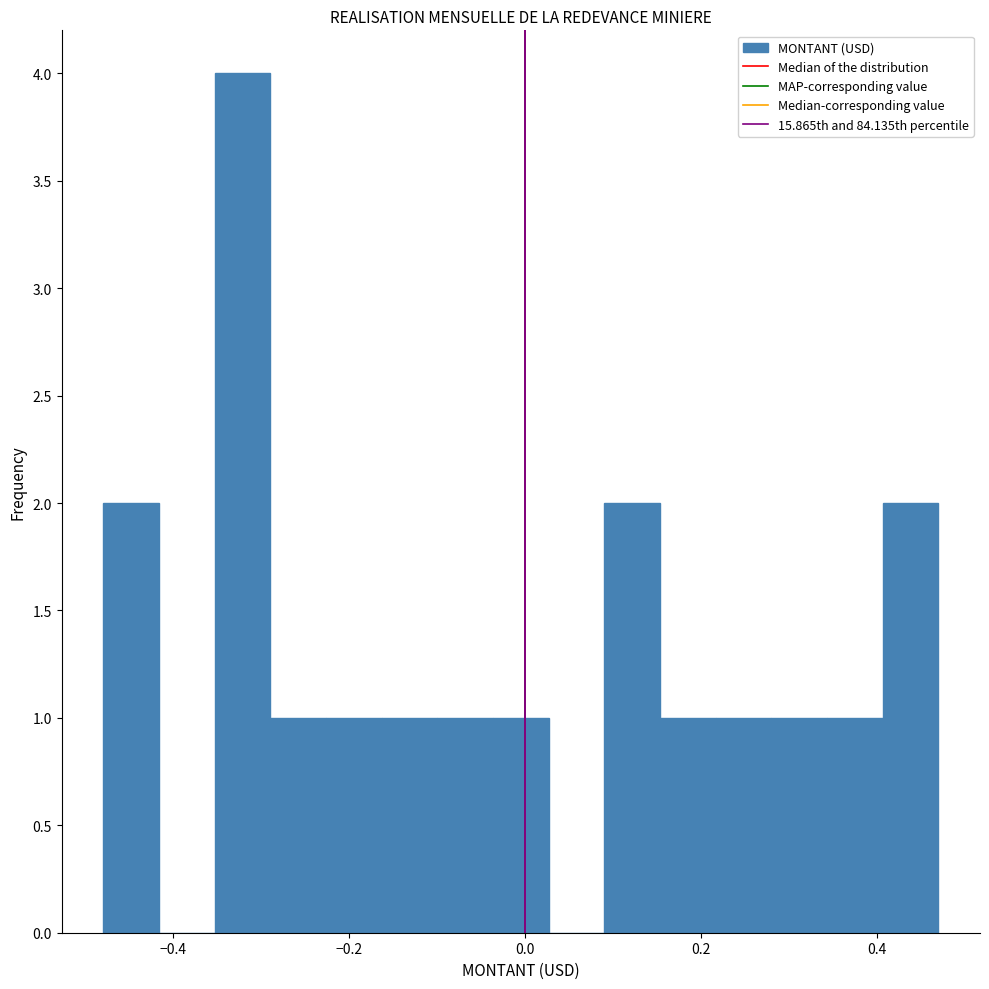

Around what value on the x-axis is the tallest bar? Give the approximate position of its centre, as read against the axis.

-0.32